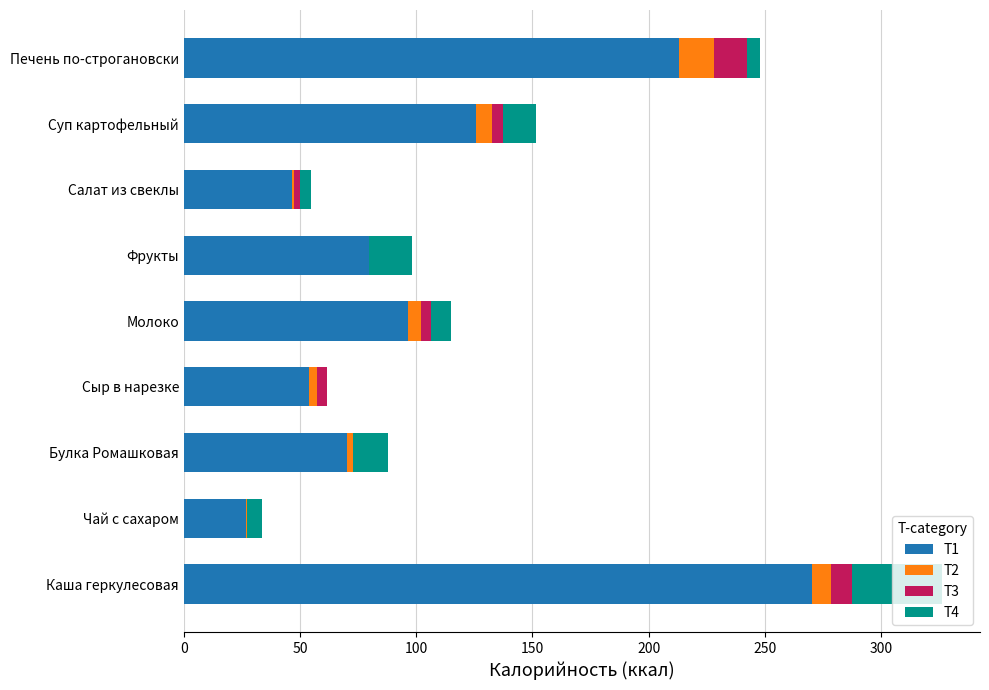

What is the highest value of the T1 series?

270.3